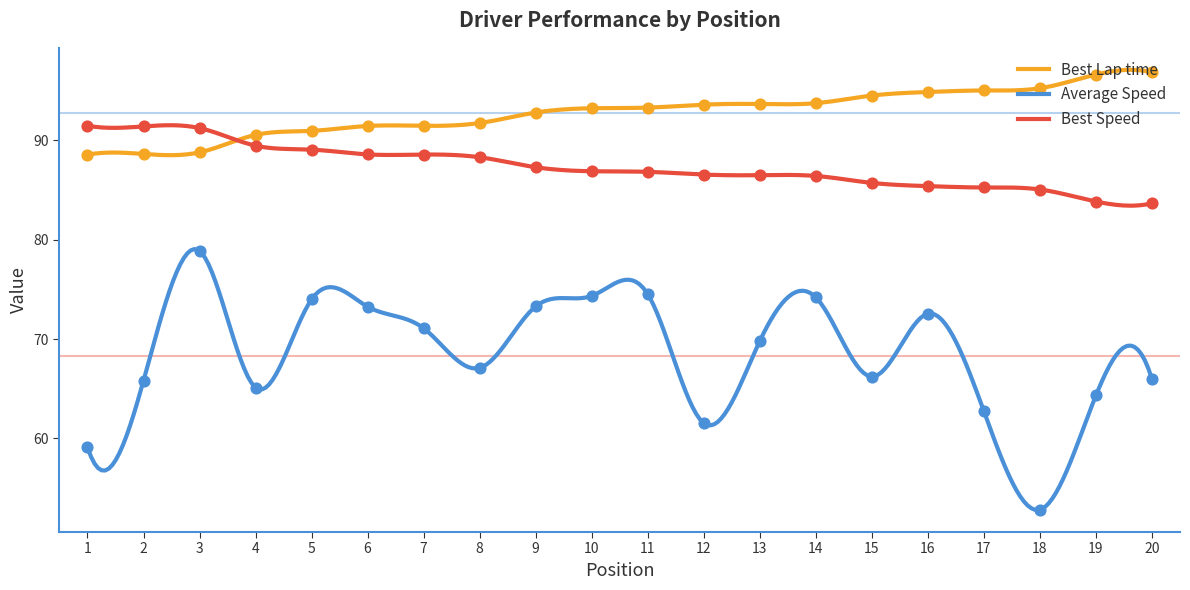

Which series contains the lowest Y value?

Average Speed